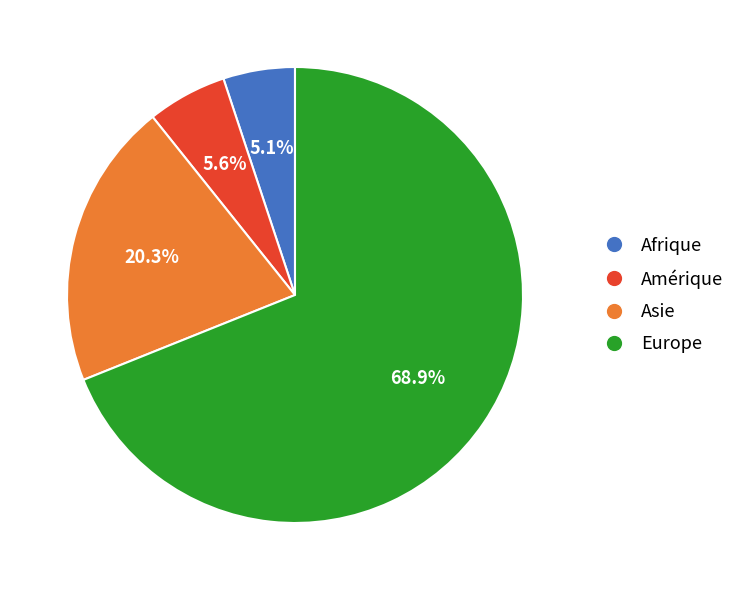

Is there a majority slice in this chart?

Yes